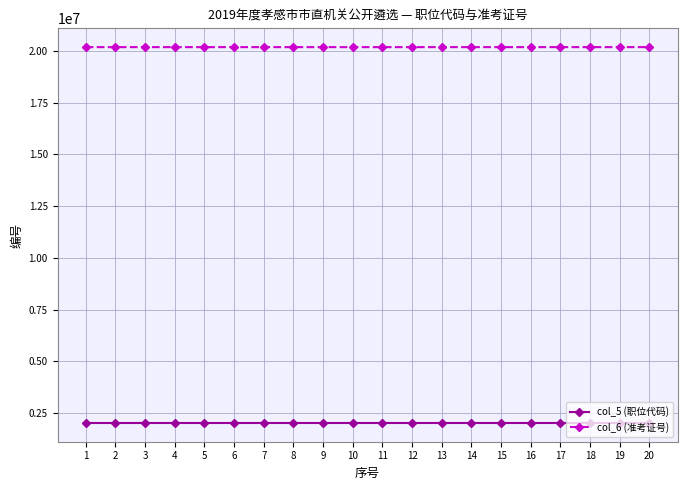

Rank the series by their average value, from lowest to highest.

col_5 (职位代码), col_6 (准考证号)